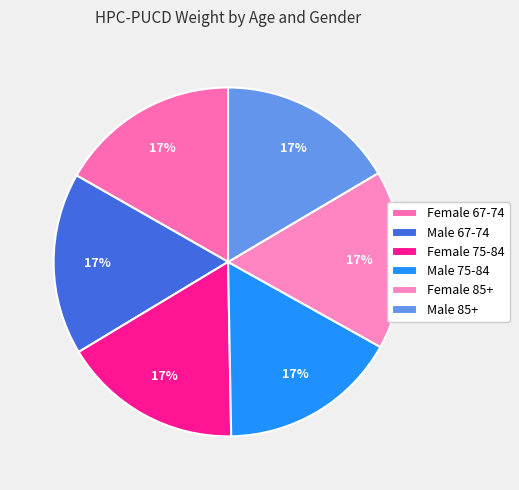

Count the number of slices in the pie.

6